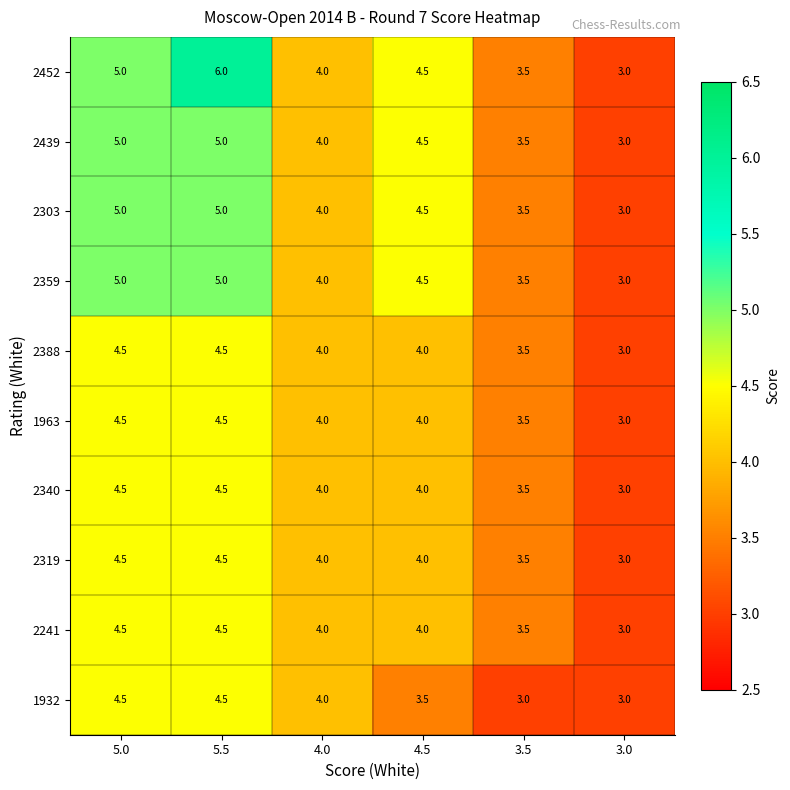

What is the spread (max minus min) of values at 5.5?

1.5